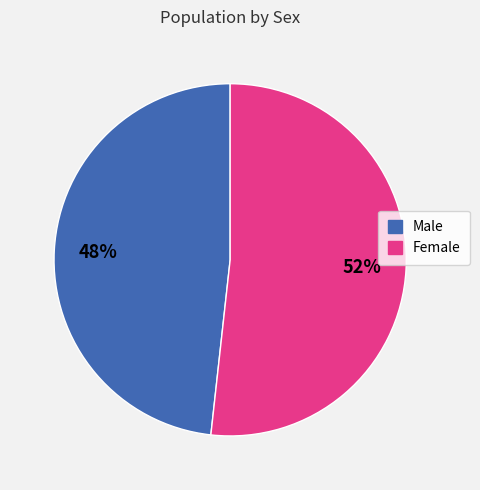

How many segments does this pie chart have?

2